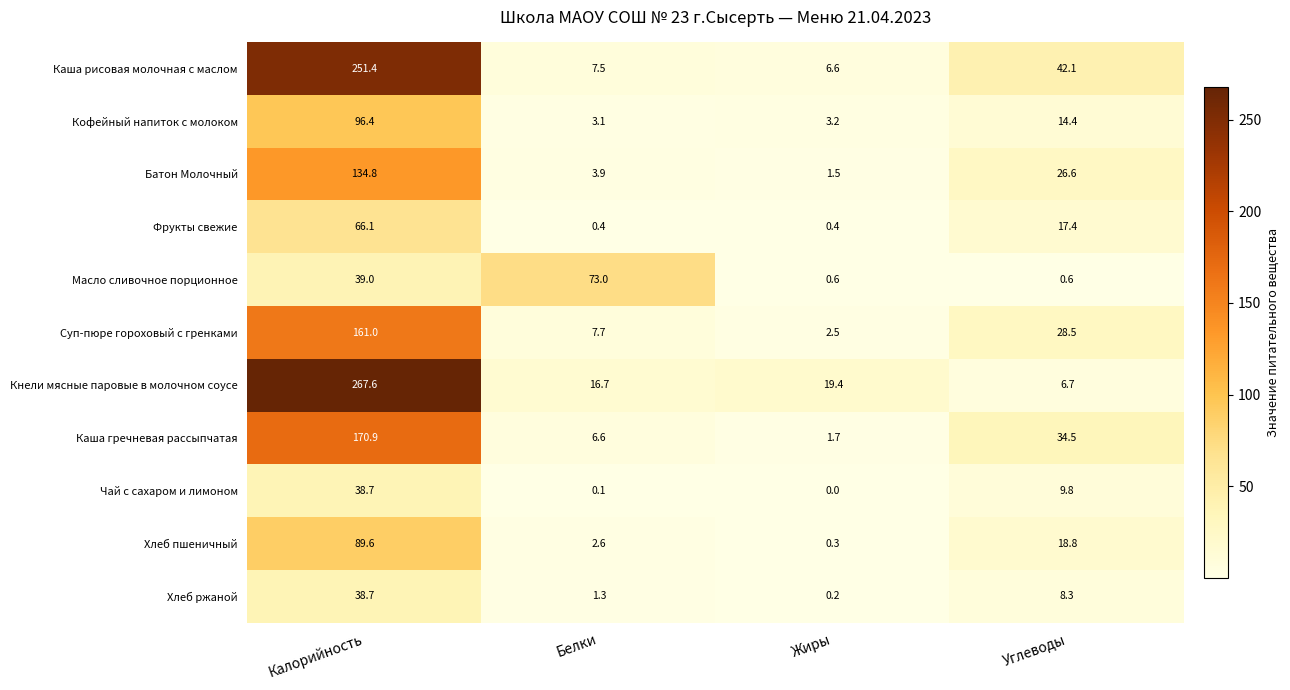

How many distinct data groups are displayed?

11